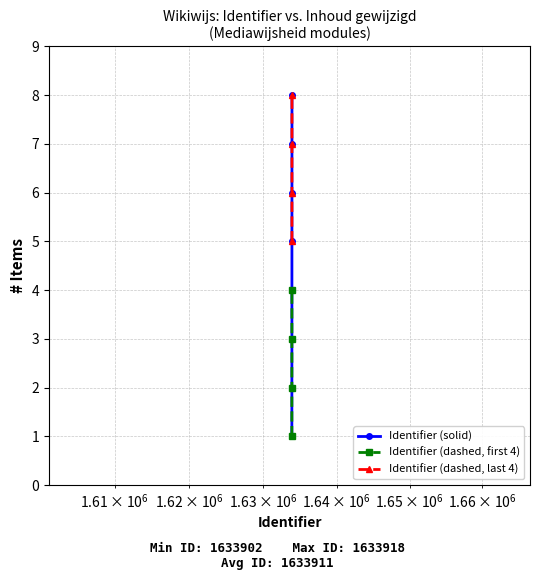

What is the highest value of the Identifier (solid) series?

8